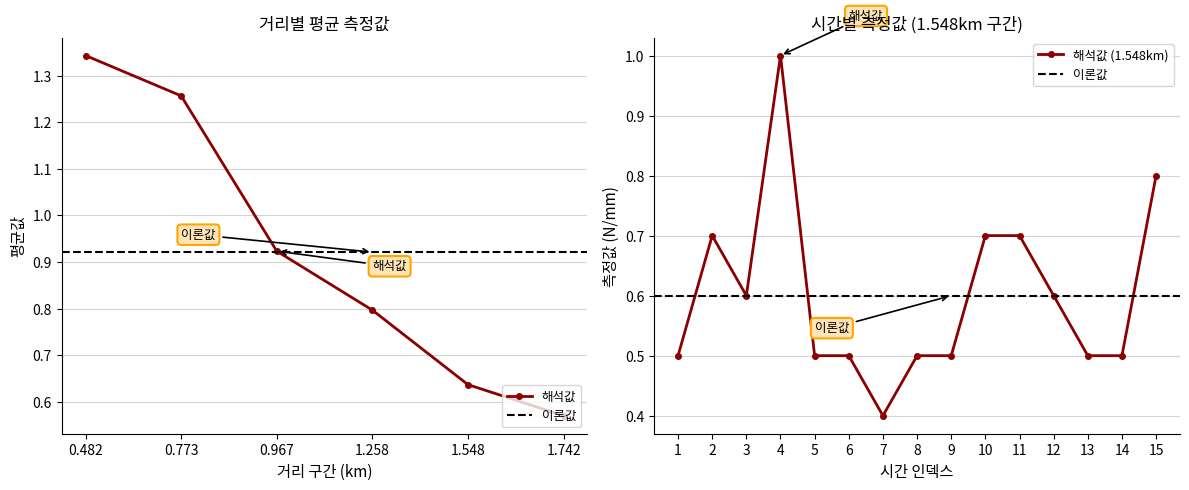

What is the maximum value for 해석값 (1.548km)?

1.0